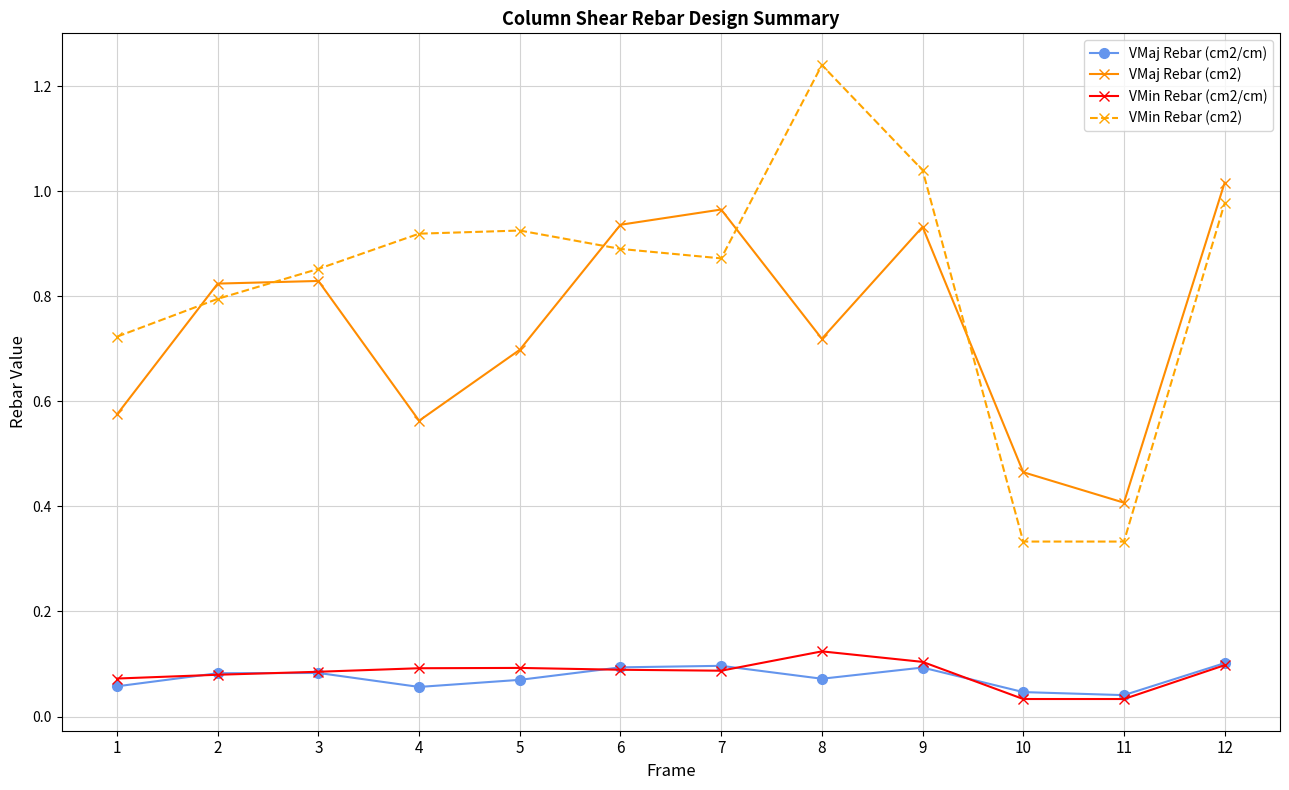

How many distinct data groups are displayed?

4